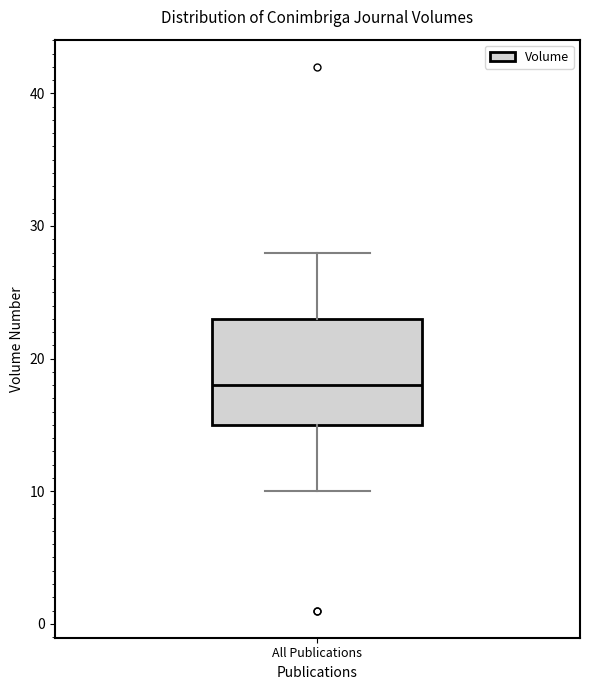

Transcribe this box plot: give where the median line is, the range the box spans, and where the two whiskers end, as read against the y-axis. The values are not printed on the chart, so give them approximately, as read against the axis.

median 18, box 15 to 23, whiskers 10 to 28